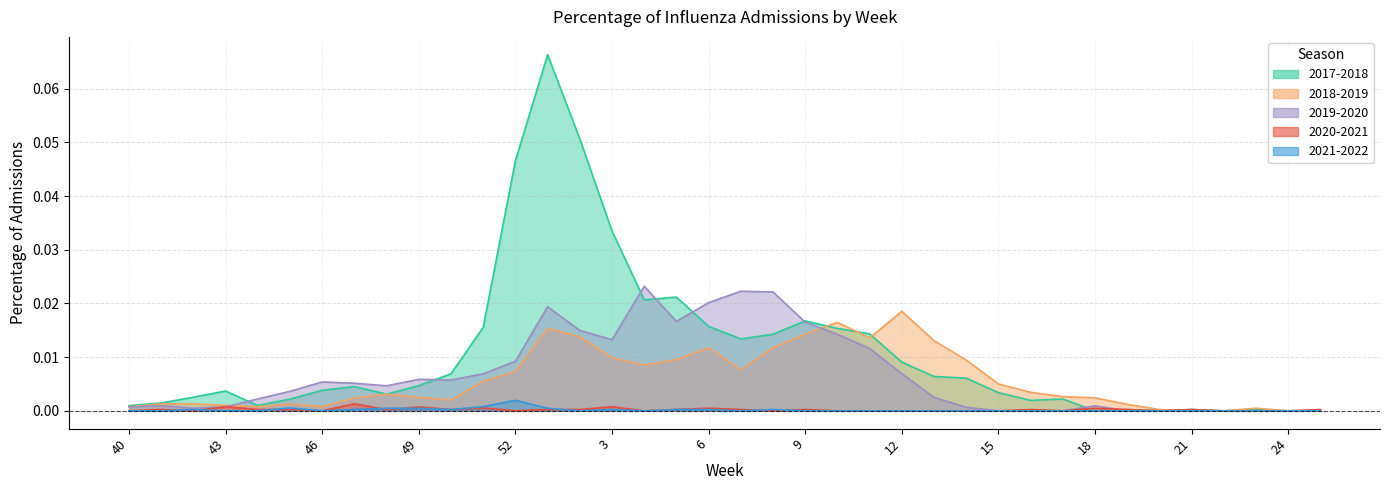

Which has a higher value, 4 or 20?

4